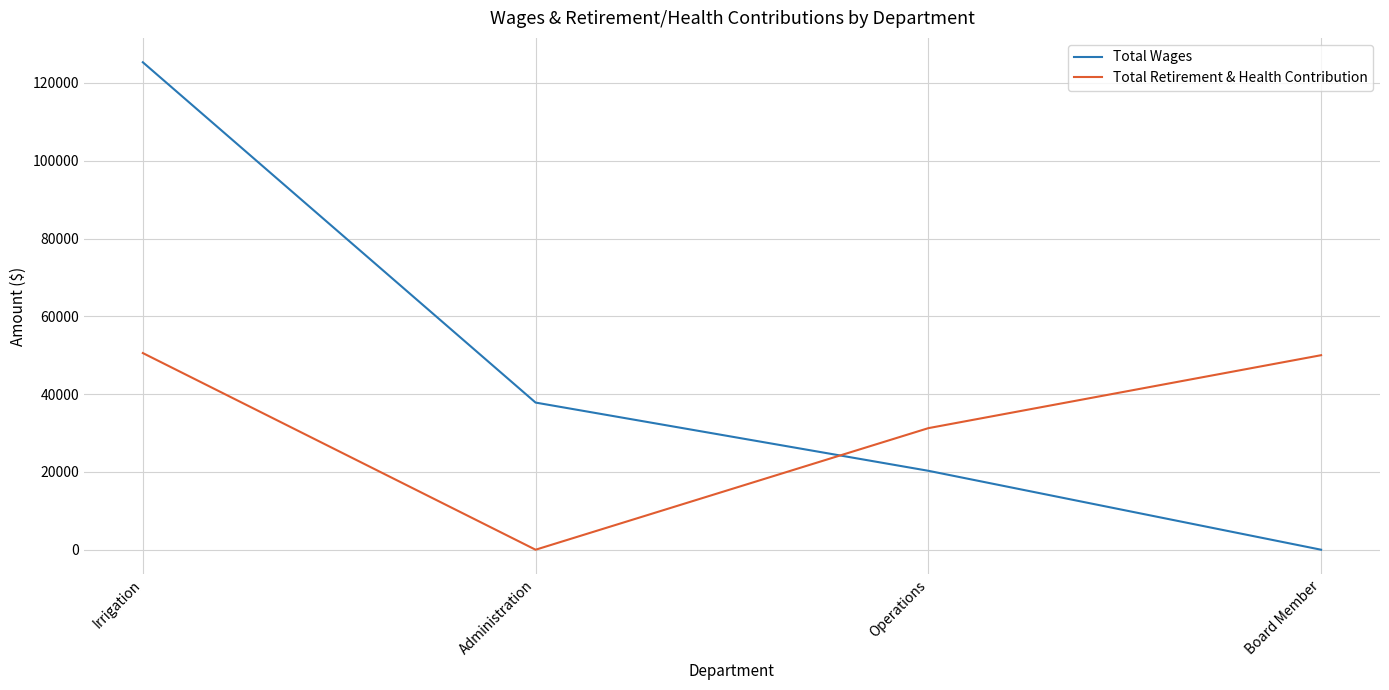

Where does the Total Wages series first go above 37825?

Irrigation